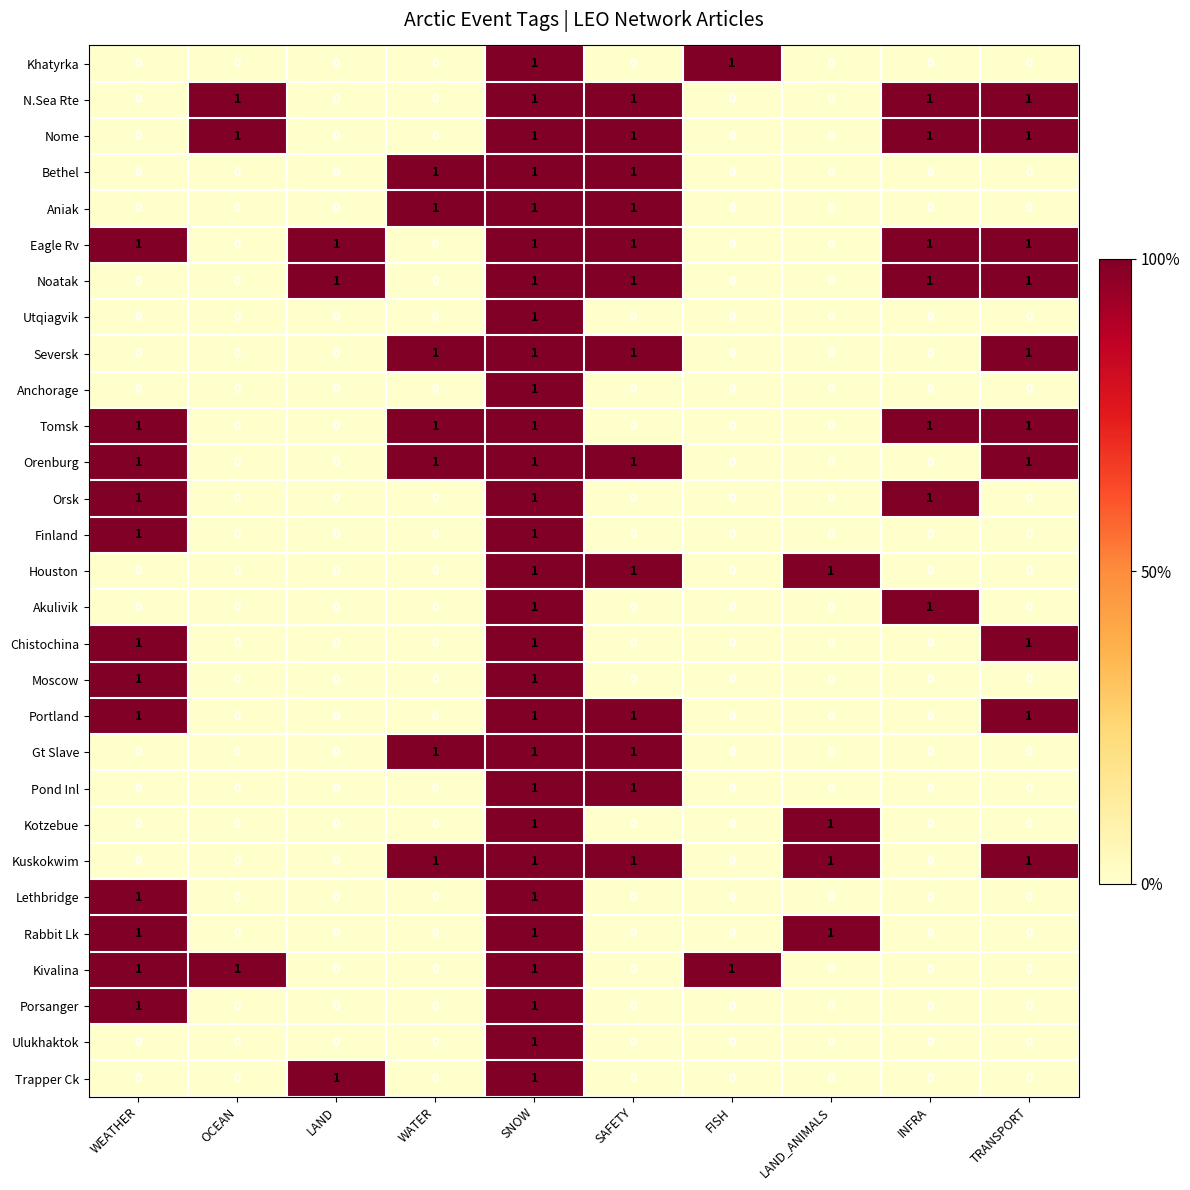

The value of Kotzebue at WATER is -1. True or false?

False